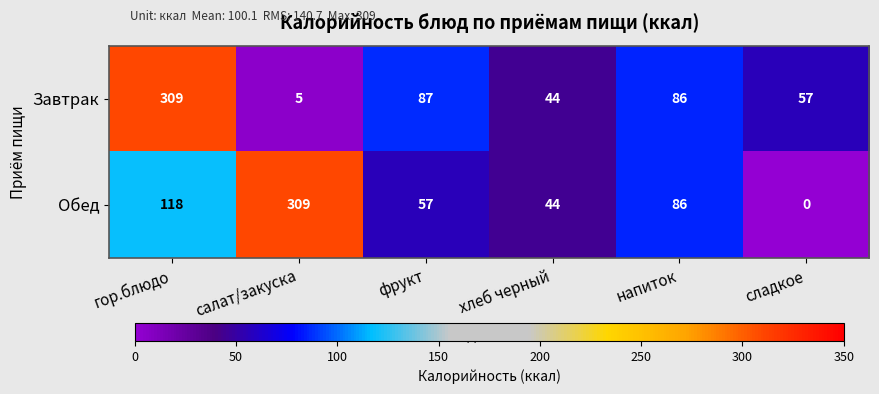

Reading left to right, transcribe all the data shown in this chart.

Завтрак: 309	5	87	44	86	57
Обед: 118	309	57	44	86	0